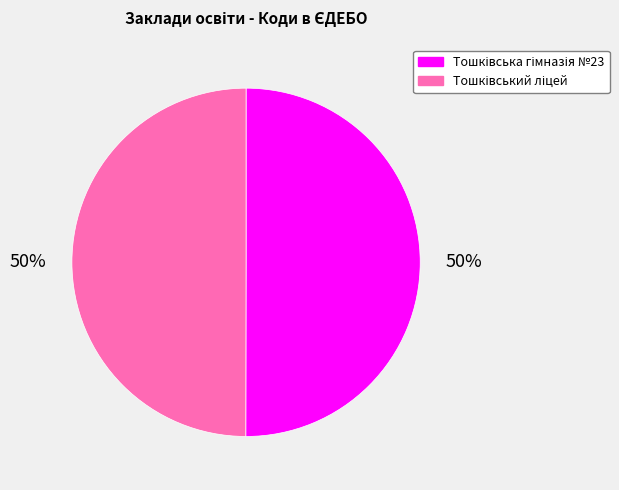

To the nearest percent, what is the average slice percentage?

50%